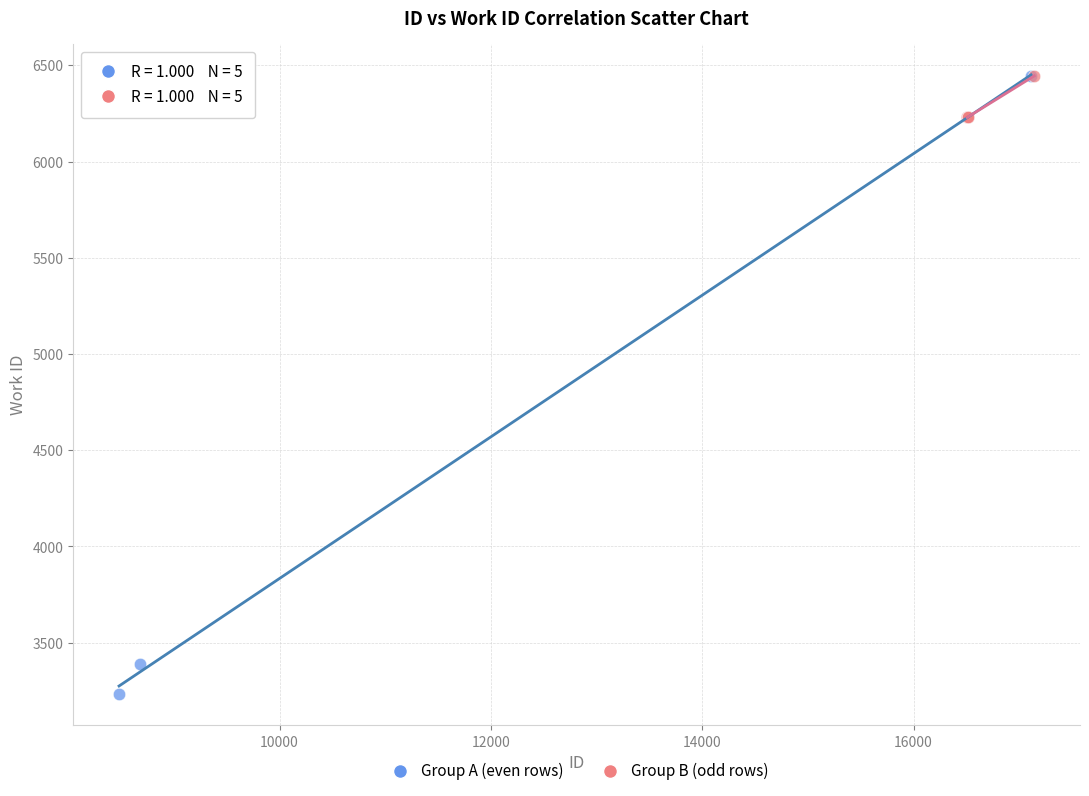

Which series has the widest spread of Y values?

Group A (even rows)